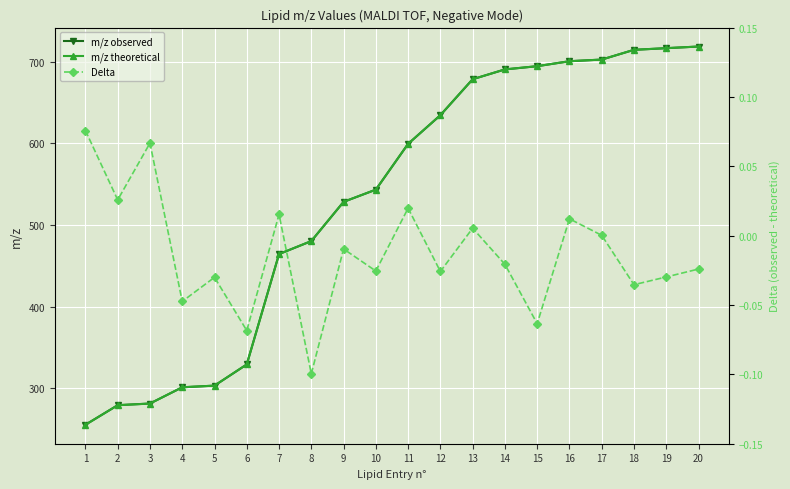

Does the chart display data point markers on the line(s)?

Yes